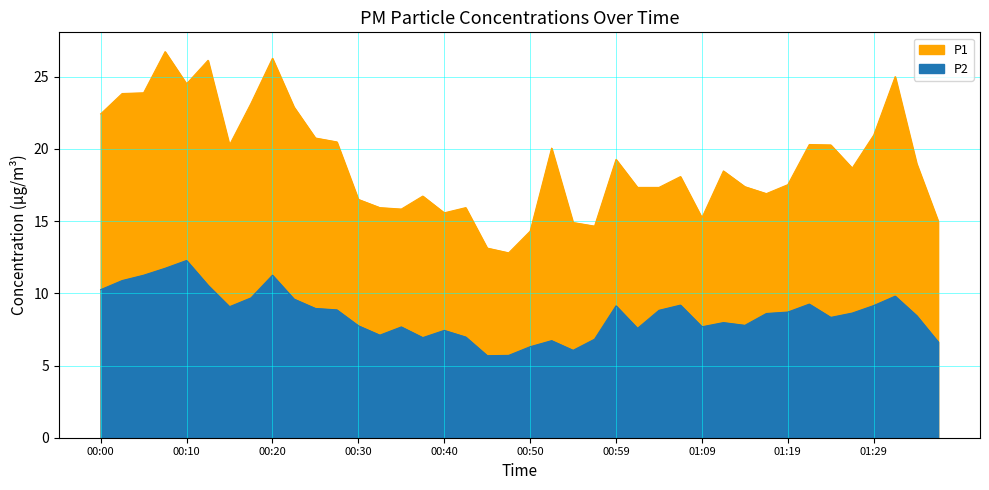

Does the chart have visible grid lines?

Yes